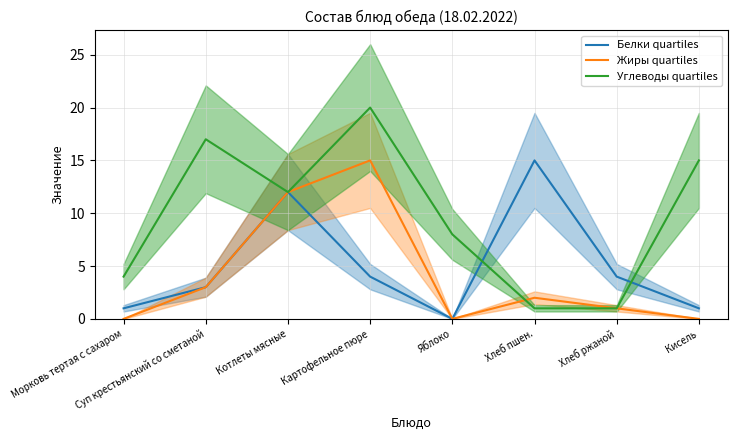

How many data points in Жиры quartiles are less than 2?

4